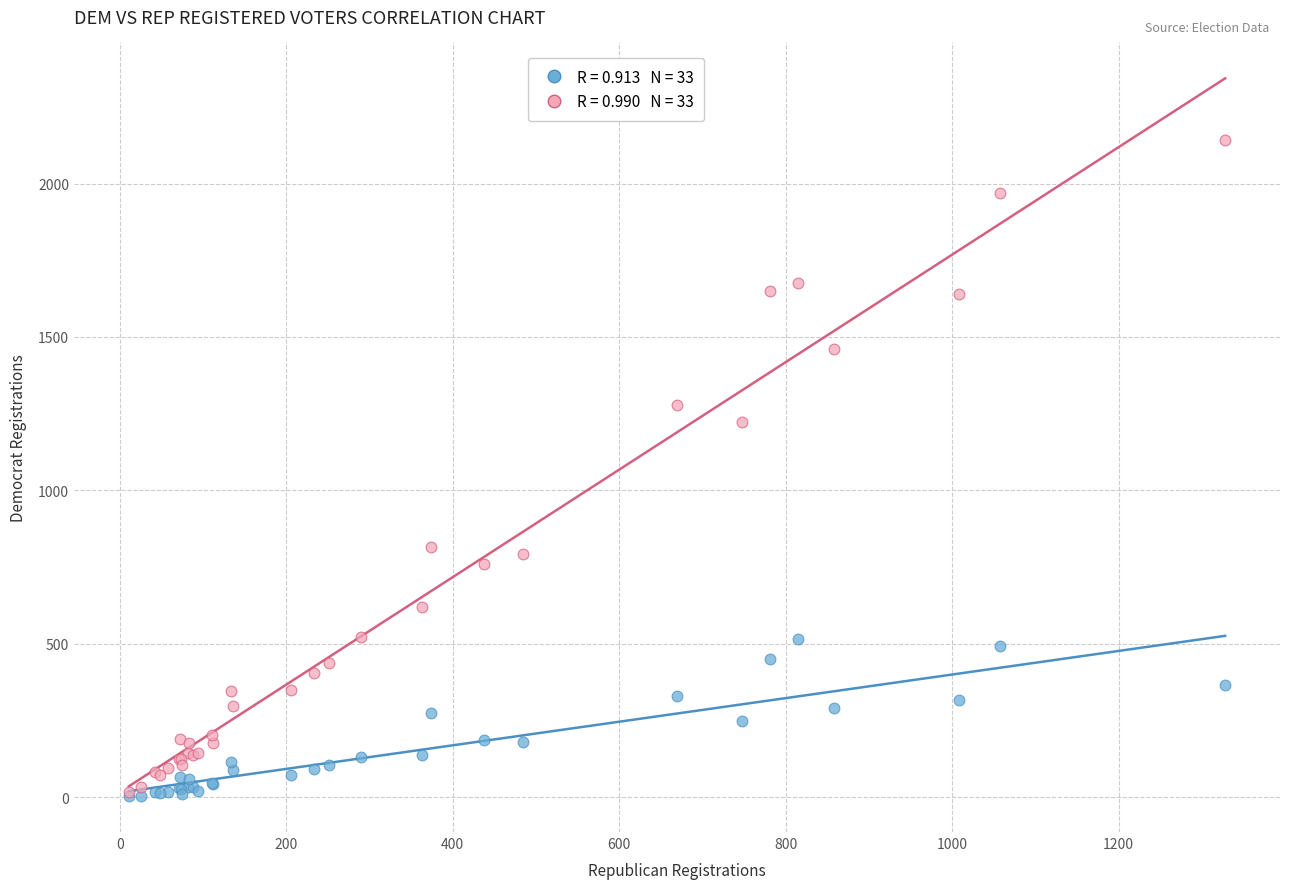

Across all series, what Y value is closest to 1072?

1224